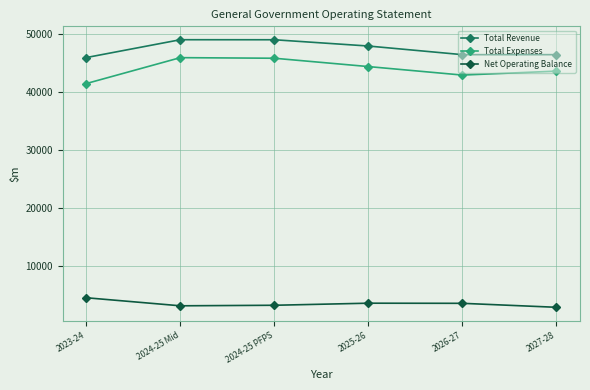

Which series has the largest range (max minus min)?

Total Expenses